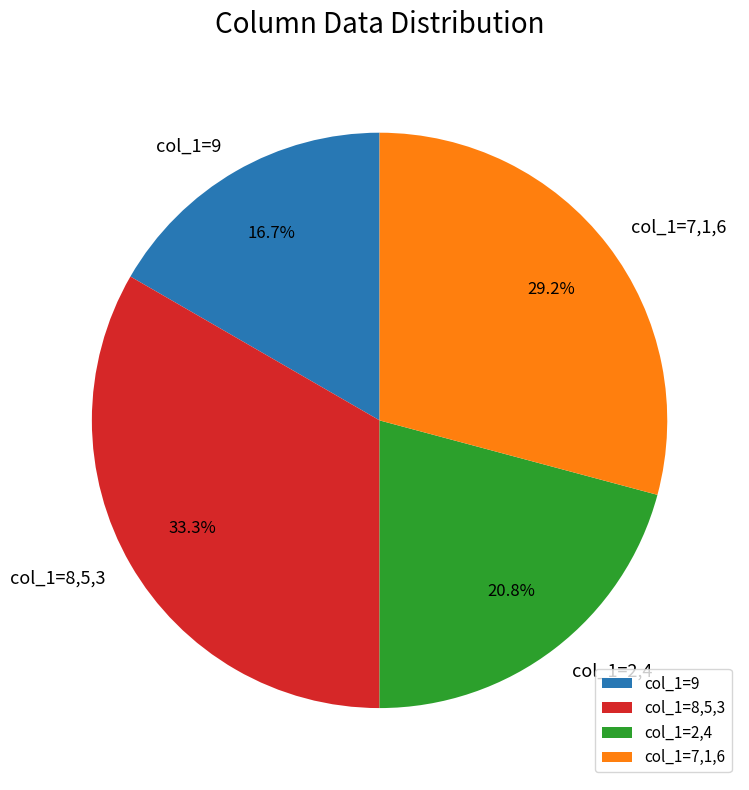

Which category has the biggest portion of the pie?

col_1=8,5,3